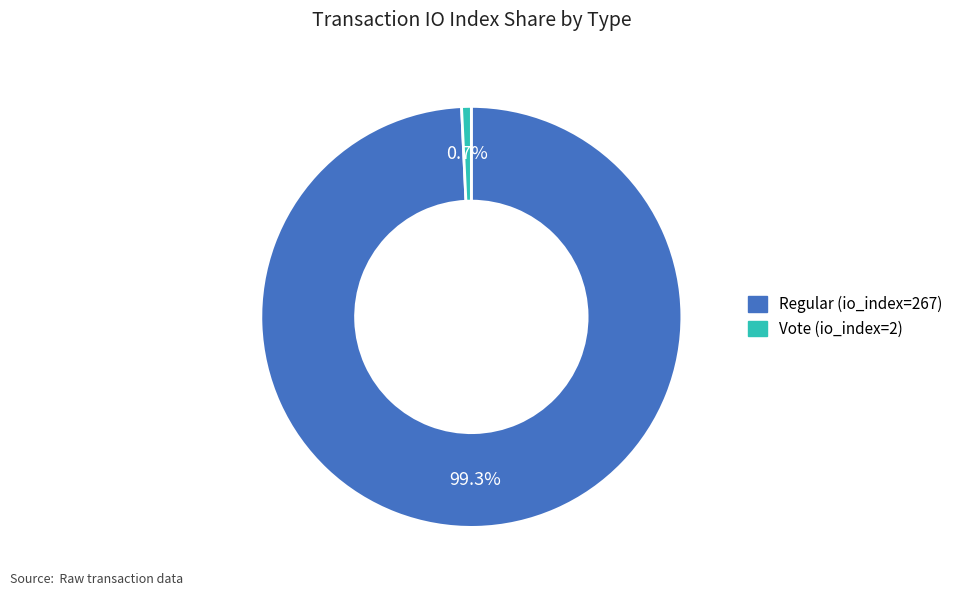

Rank the categories by value from highest to lowest.

Regular (io_index=267), Vote (io_index=2)